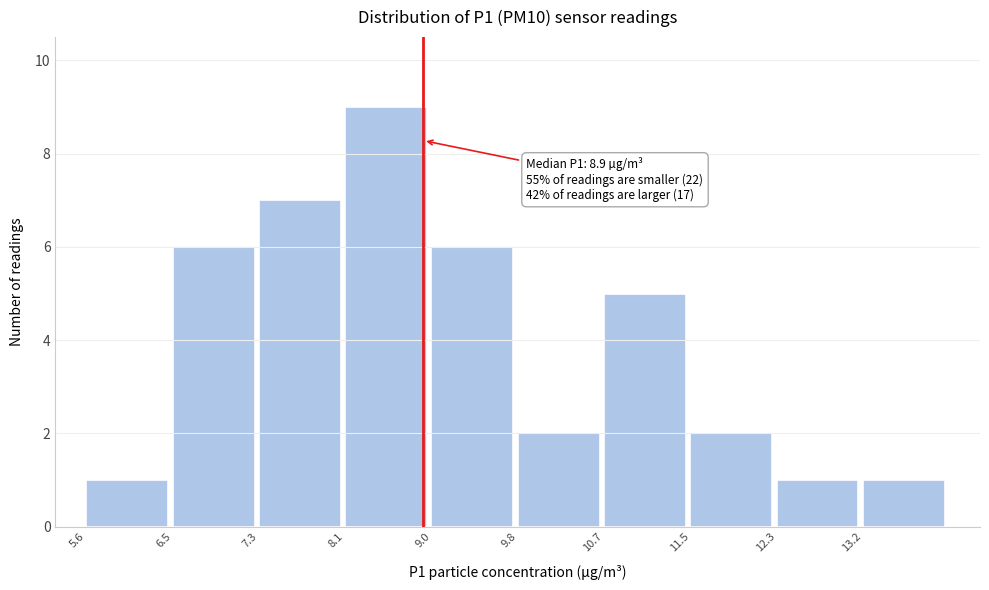

Over which range of the x-axis is the bar tallest?

8.1 to 9.0